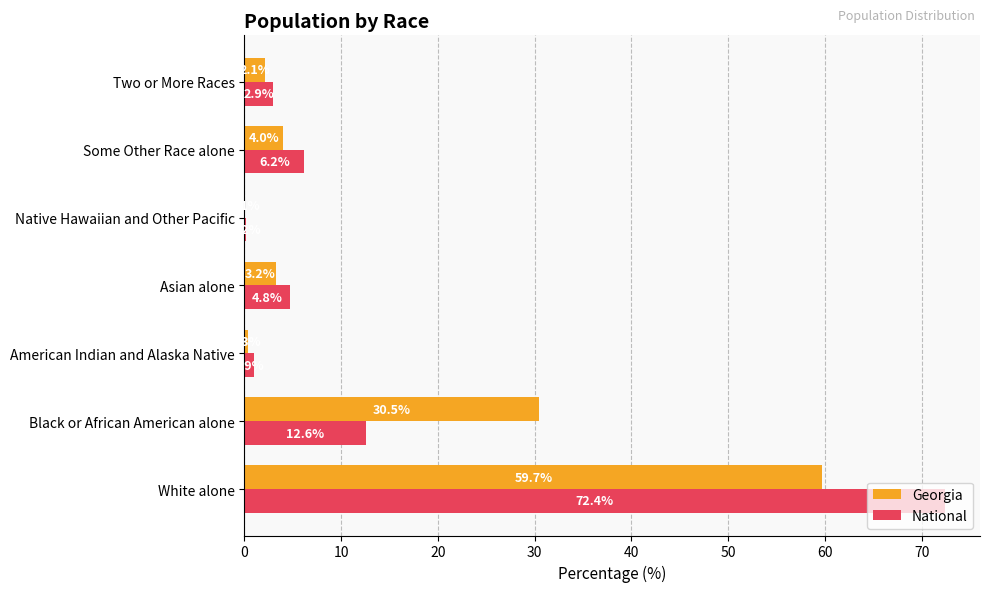

Which series changed the most between Black or African American alone and Native Hawaiian and Other Pacific?

Georgia